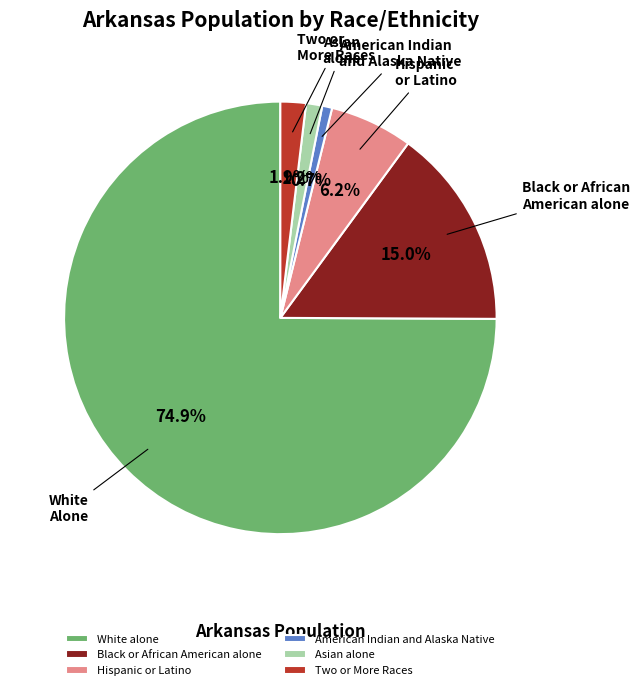

Do White alone and Black or African American alone together represent more than half of the pie?

Yes